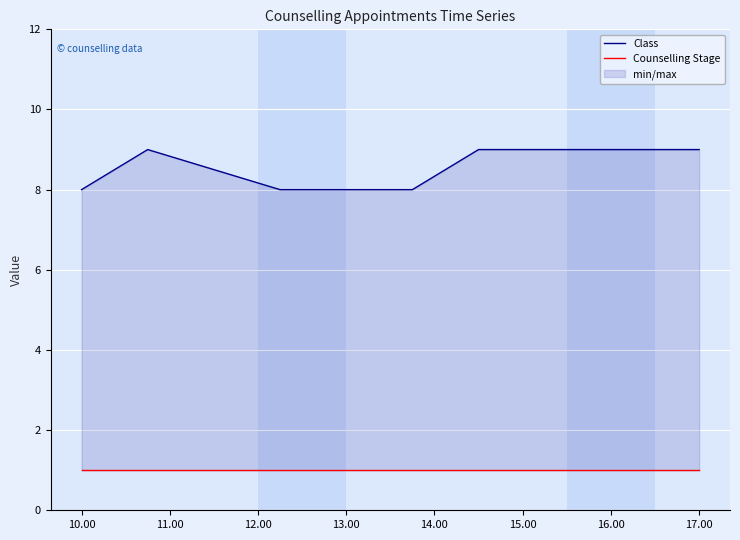

The value of Counselling Stage at 11.00 is 1. True or false?

True